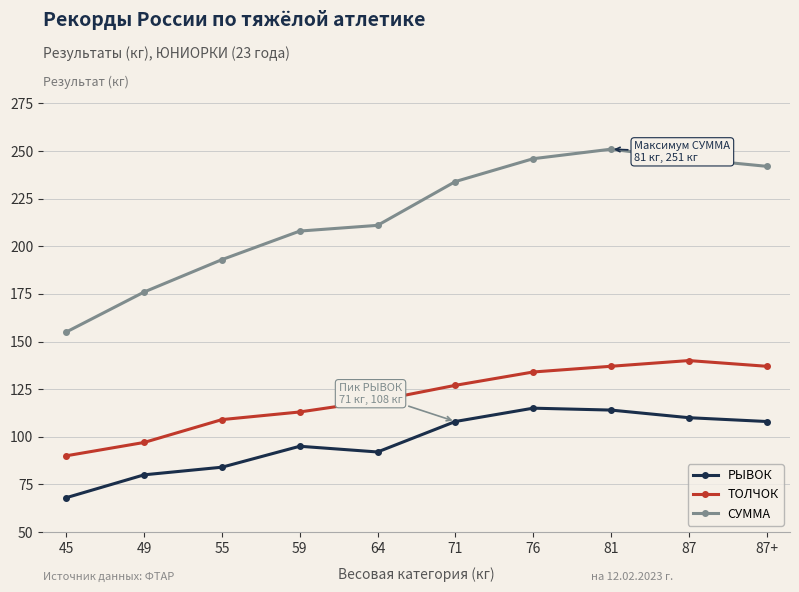

At which label is СУММА closest to 203?

59